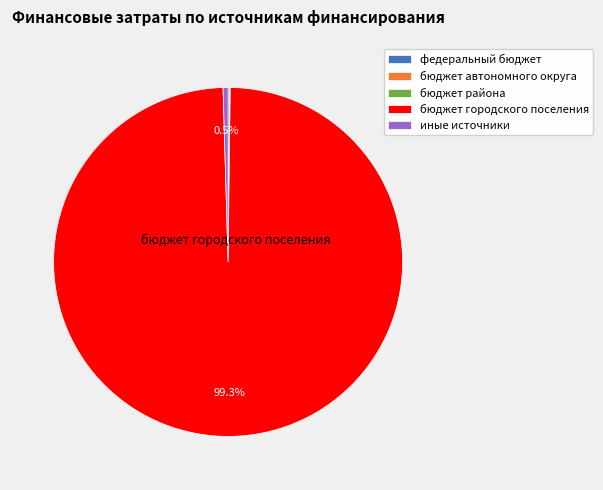

Which category accounts for the majority?

бюджет городского поселения